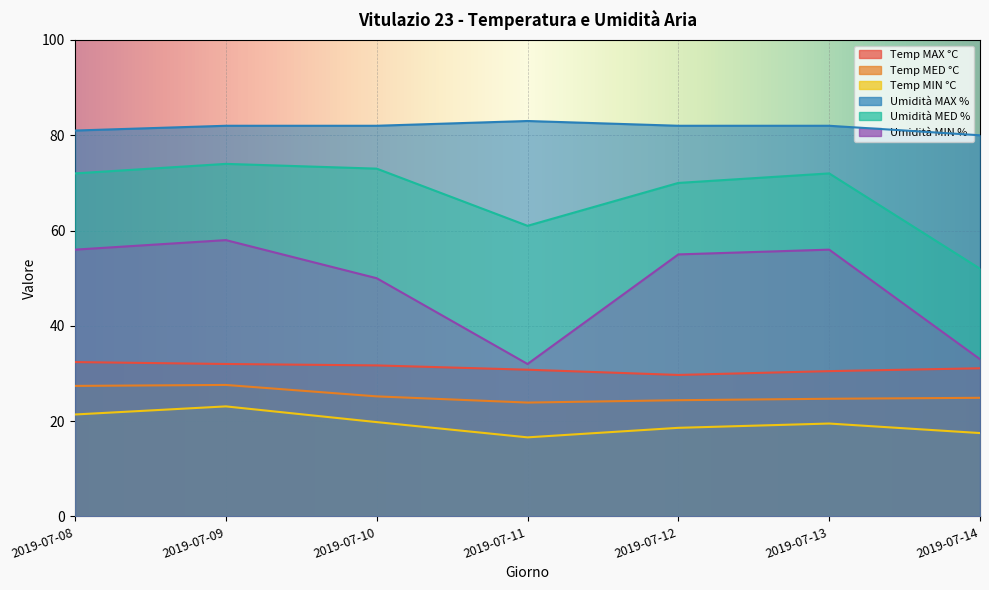

True or false: Temp MIN °C and Temp MAX °C intersect in this chart.

False